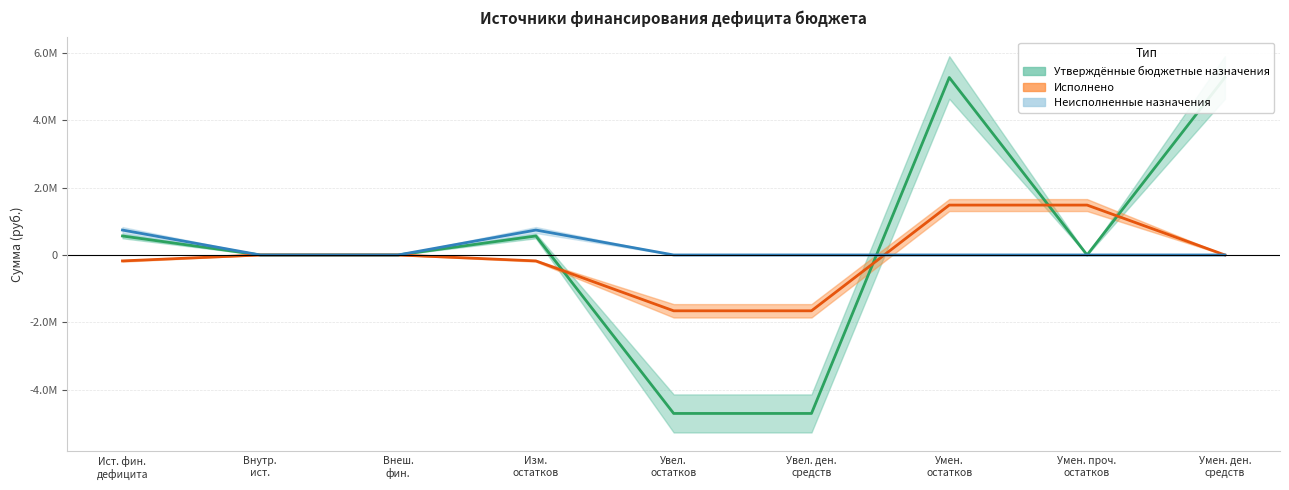

What is the sum of all Утверждённые бюджетные назначения values?

2253329.4